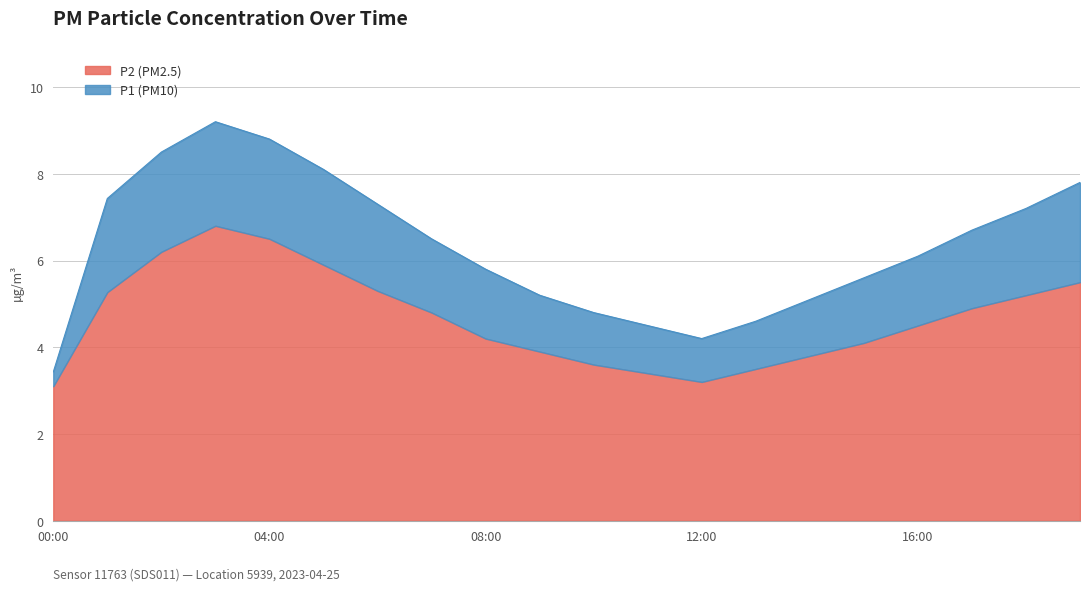

Reading left to right, what are all the values shown in this chart?

00:00=3.4	01:00=7.4	02:00=8.5	03:00=9.2	04:00=8.8	05:00=8.1	06:00=7.3	07:00=6.5	08:00=5.8	09:00=5.2	10:00=4.8	11:00=4.5	12:00=4.2	13:00=4.6	14:00=5.1	15:00=5.6	16:00=6.1	17:00=6.7	18:00=7.2	19:00=7.8